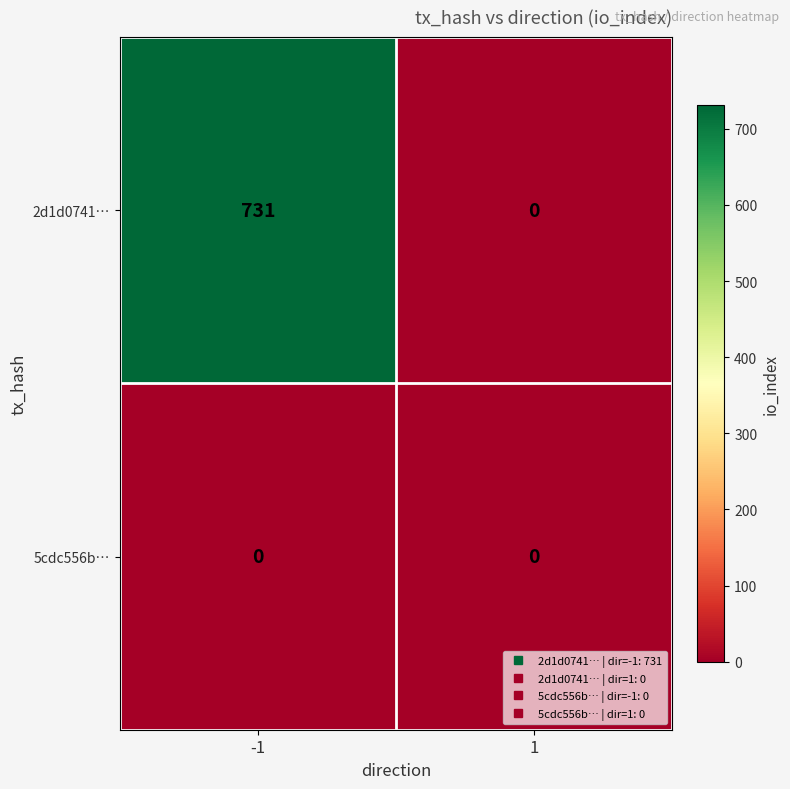

Is it true that 5cdc556b… equals 0 at -1?

True